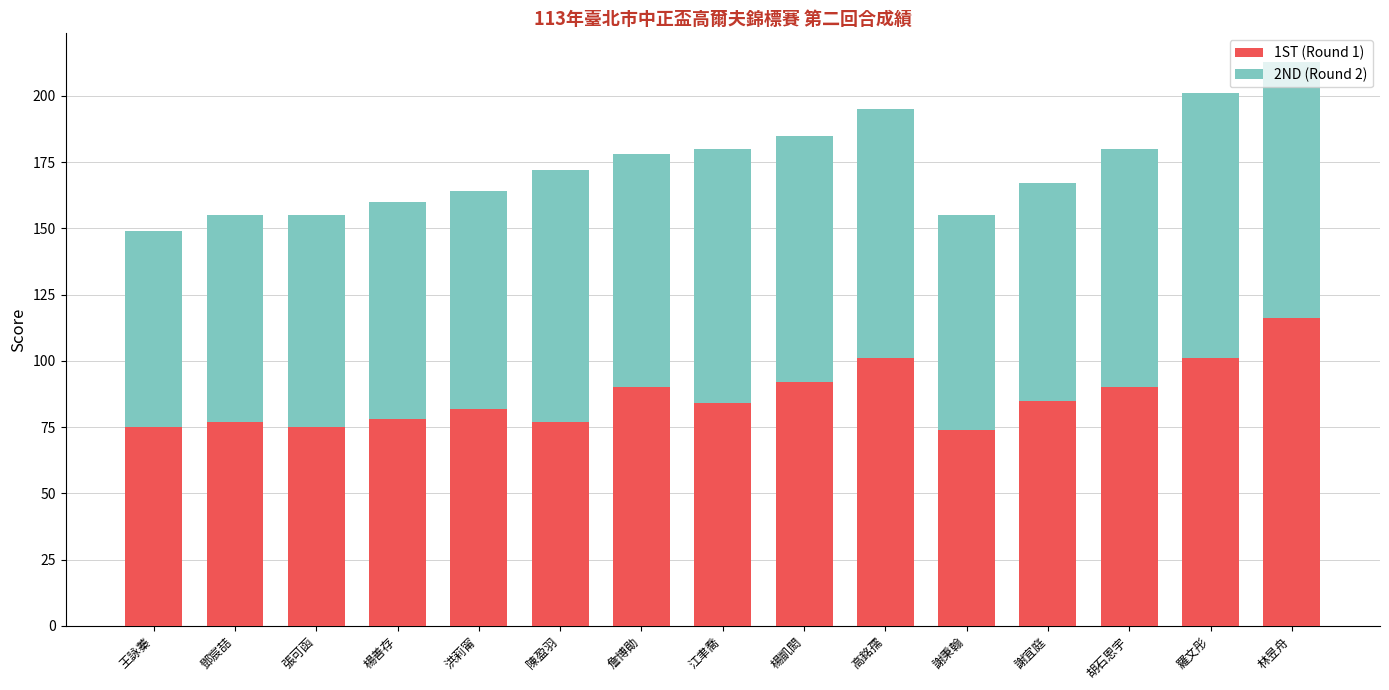

What is the difference between the second highest and minimum values in the 1ST (Round 1) series?

27